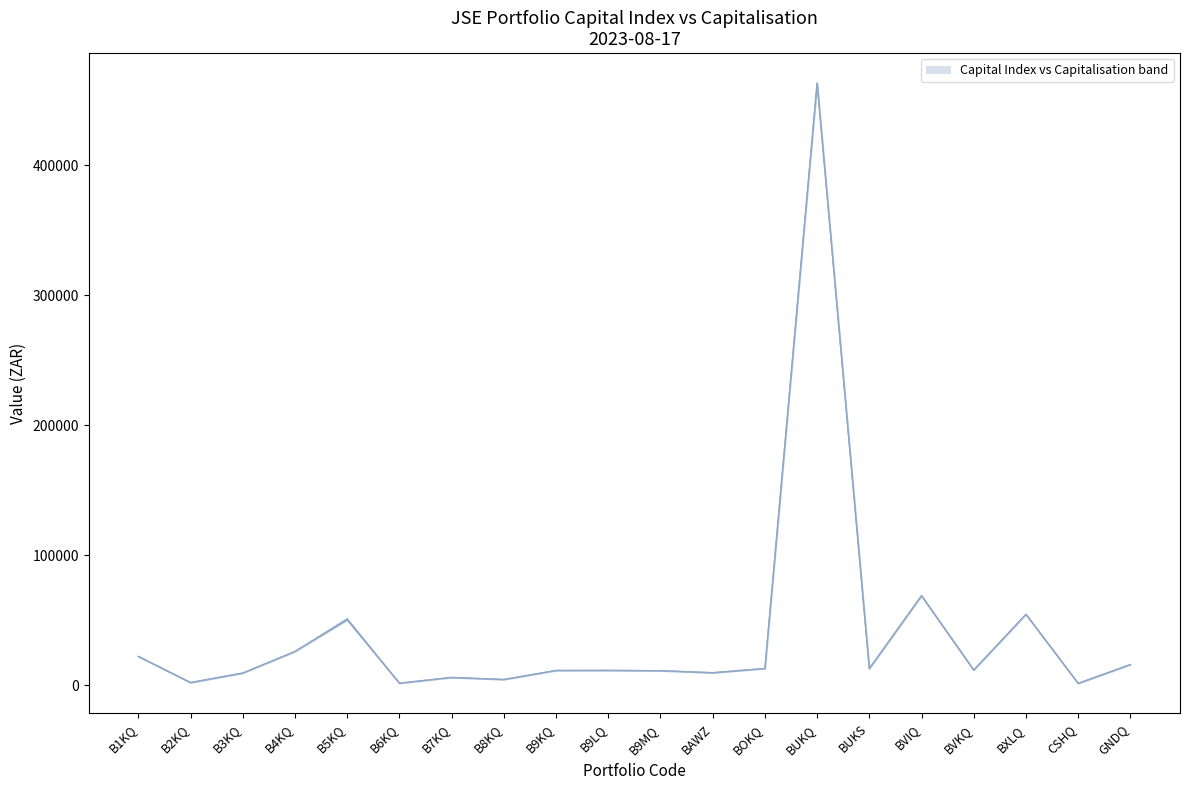

How many lines are shown in the chart?

2